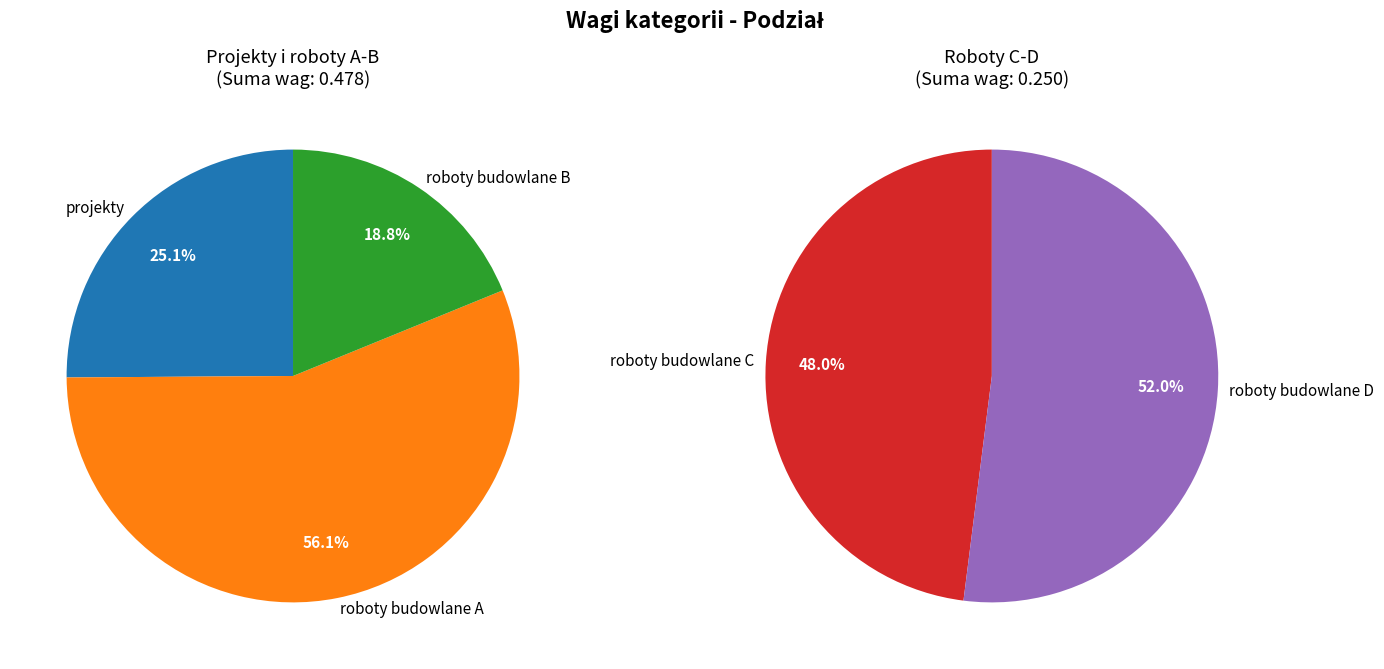

To the nearest percent, what percentage of the pie is projekty?

16%